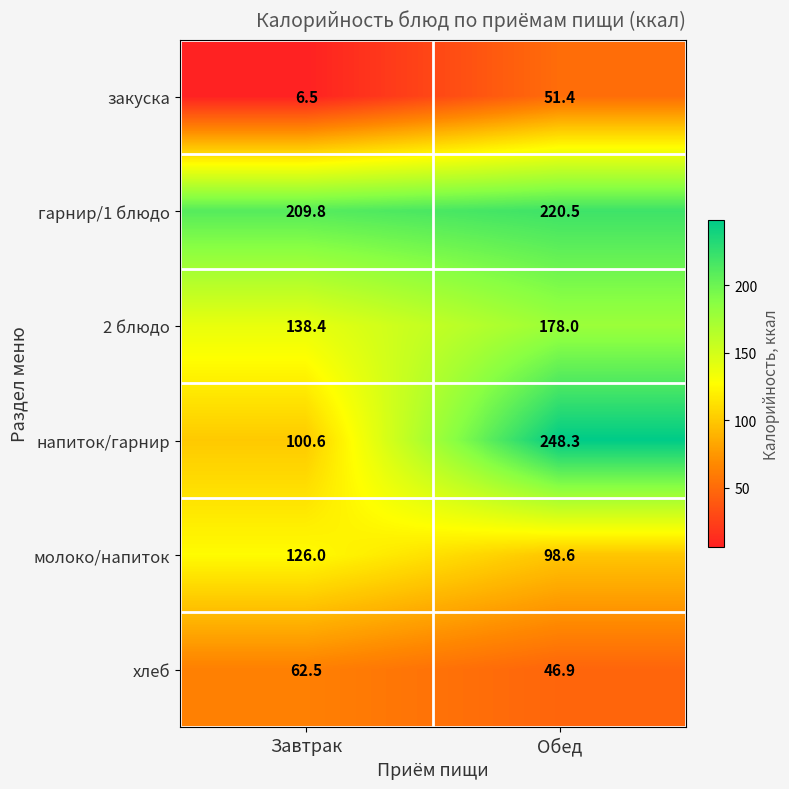

What is the difference between the maximum and minimum values in the 2 блюдо series?

39.6